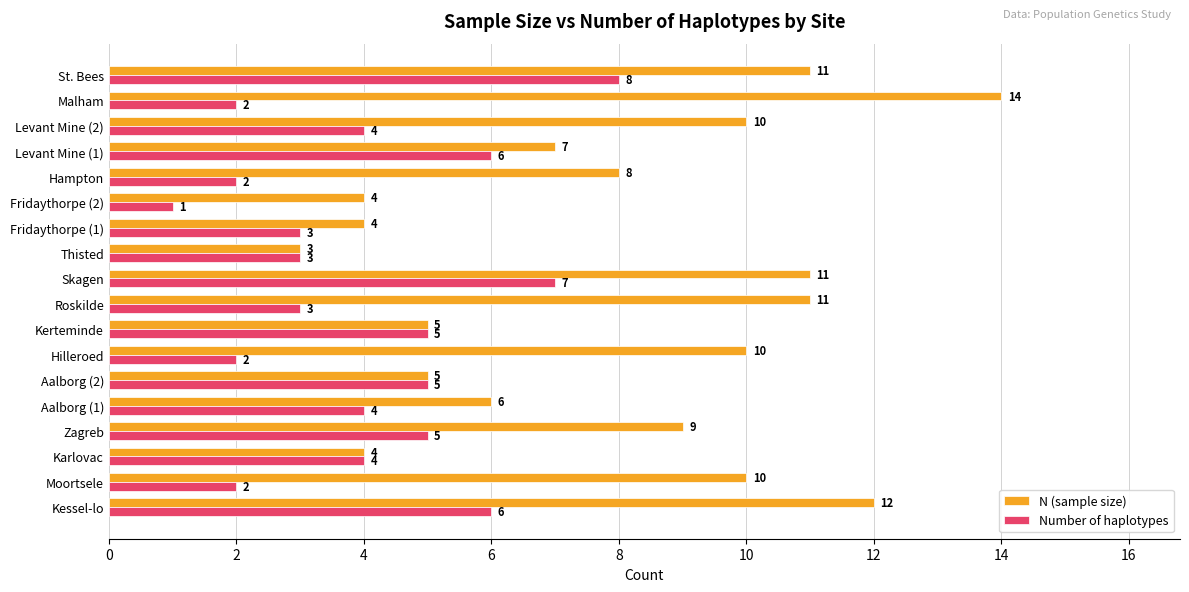

What is the difference between the second highest and minimum values in the Number of haplotypes series?

6